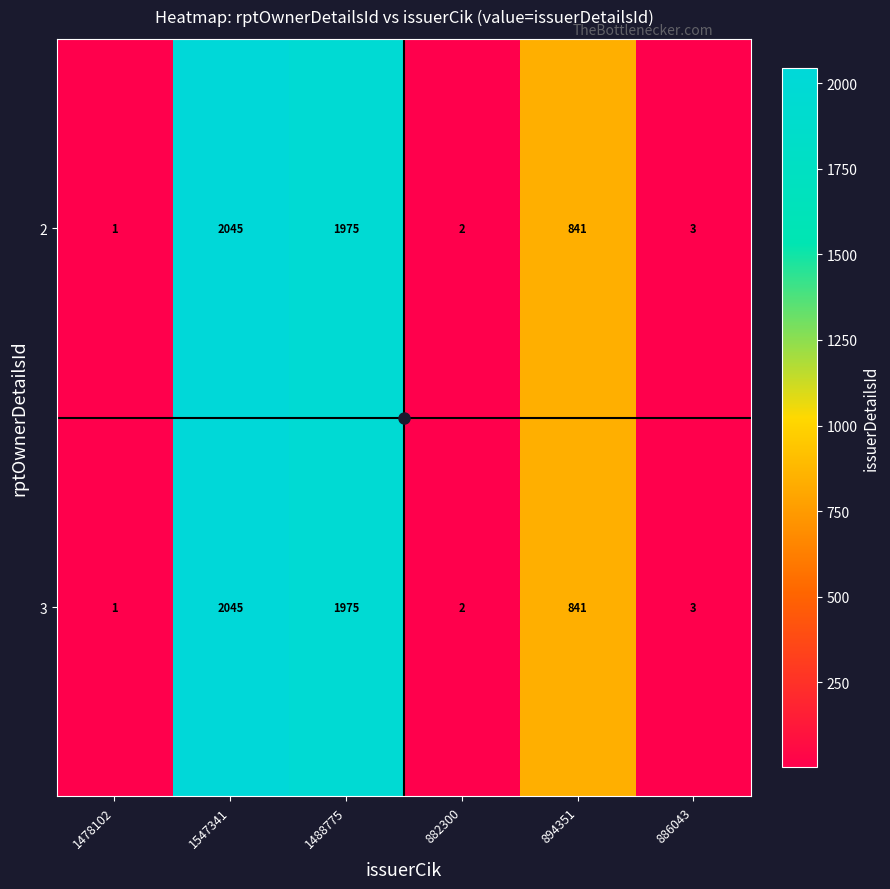

What is the average value of the 2 series?

811